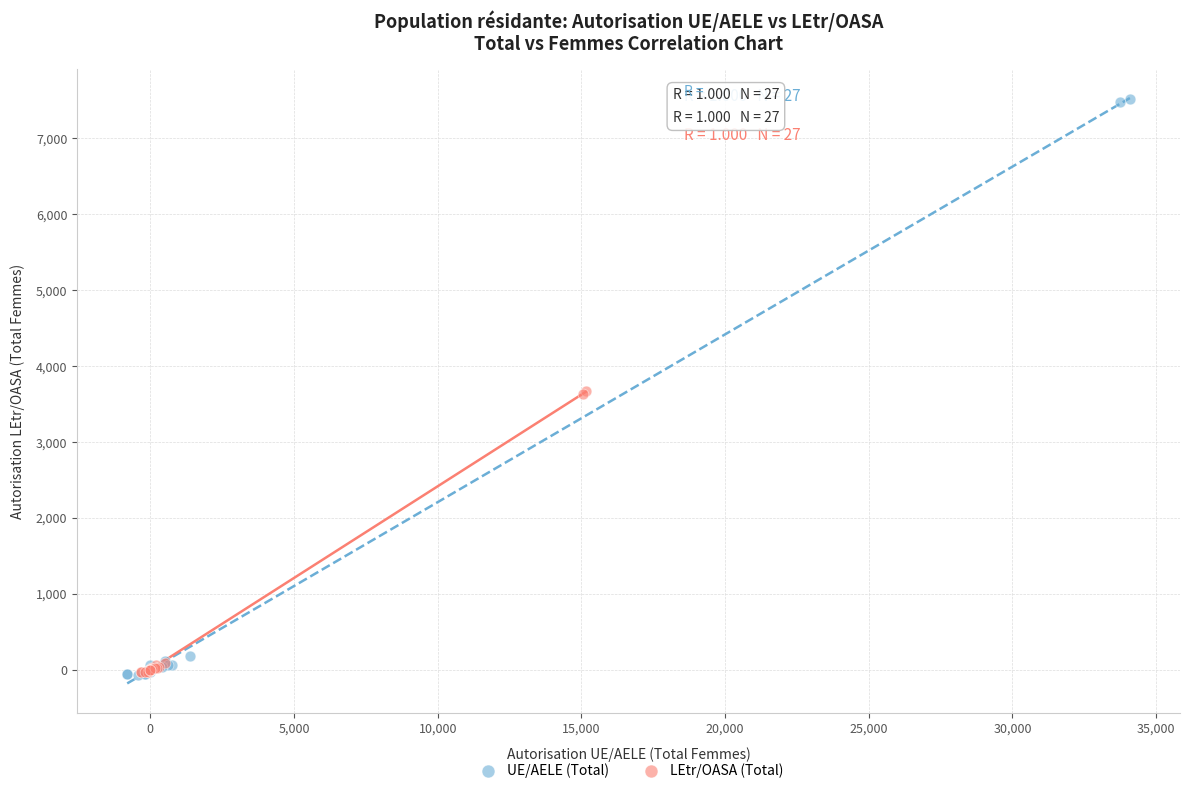

Which series reaches the maximum Y coordinate?

UE/AELE (Total)